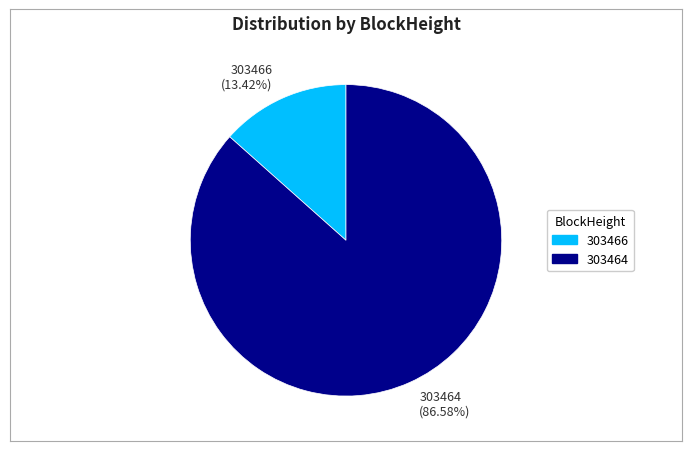

Between 303466 and 303464, which is larger?

303464